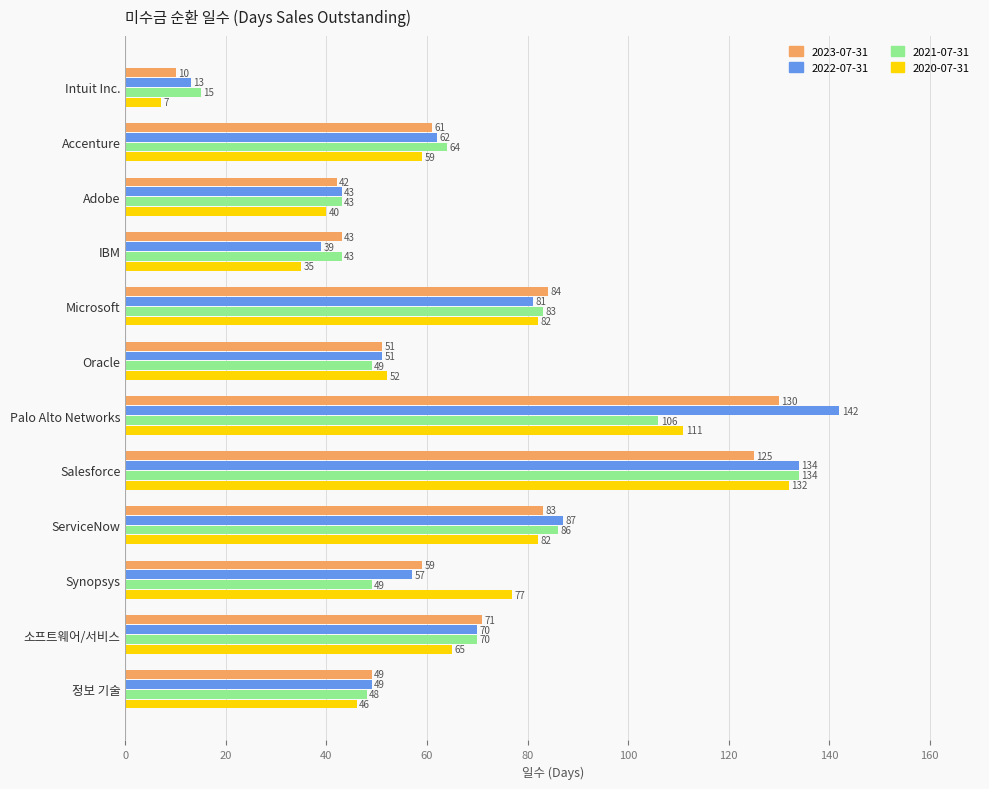

Which category has the highest value in the 2022-07-31 series?

Palo Alto Networks